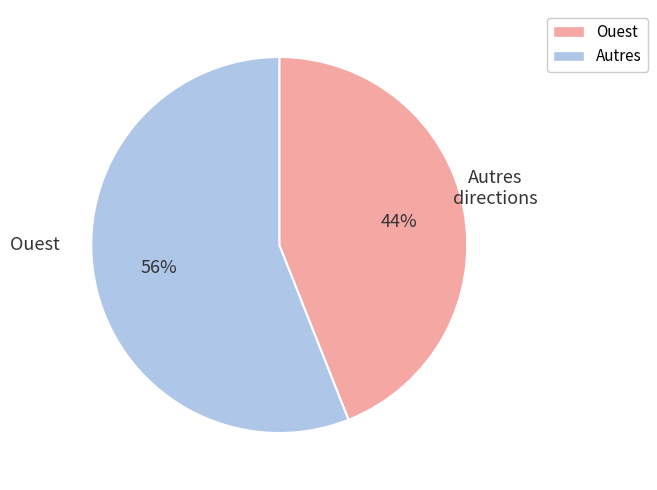

To the nearest percent, what is the average slice percentage?

50%